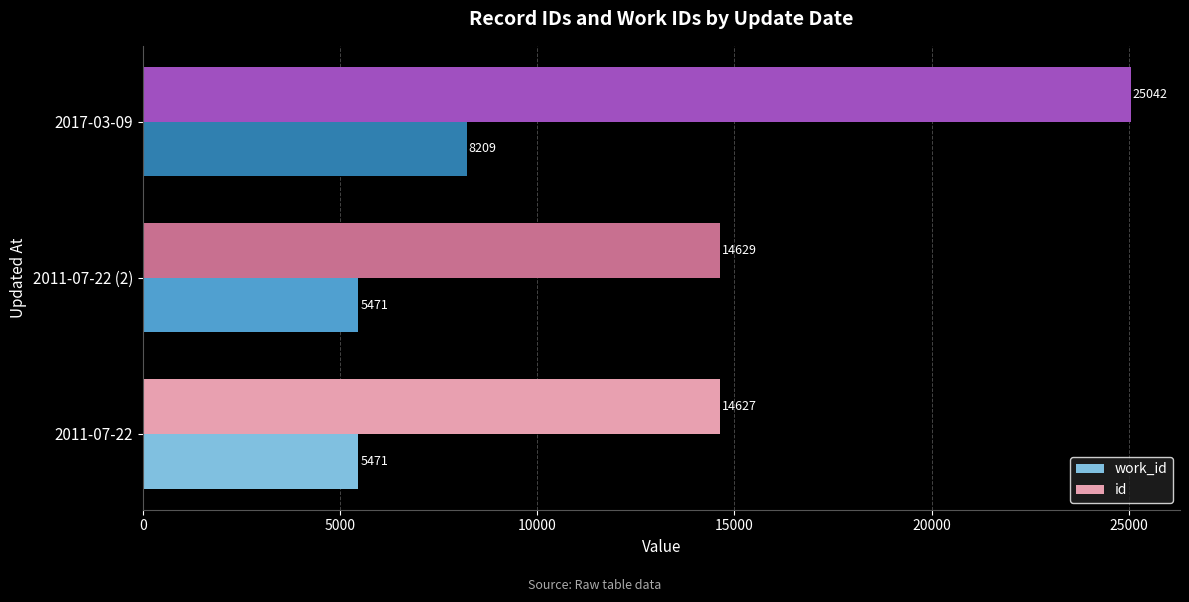

What is the sum of the id values at 2011-07-22 and 2017-03-09?

39669